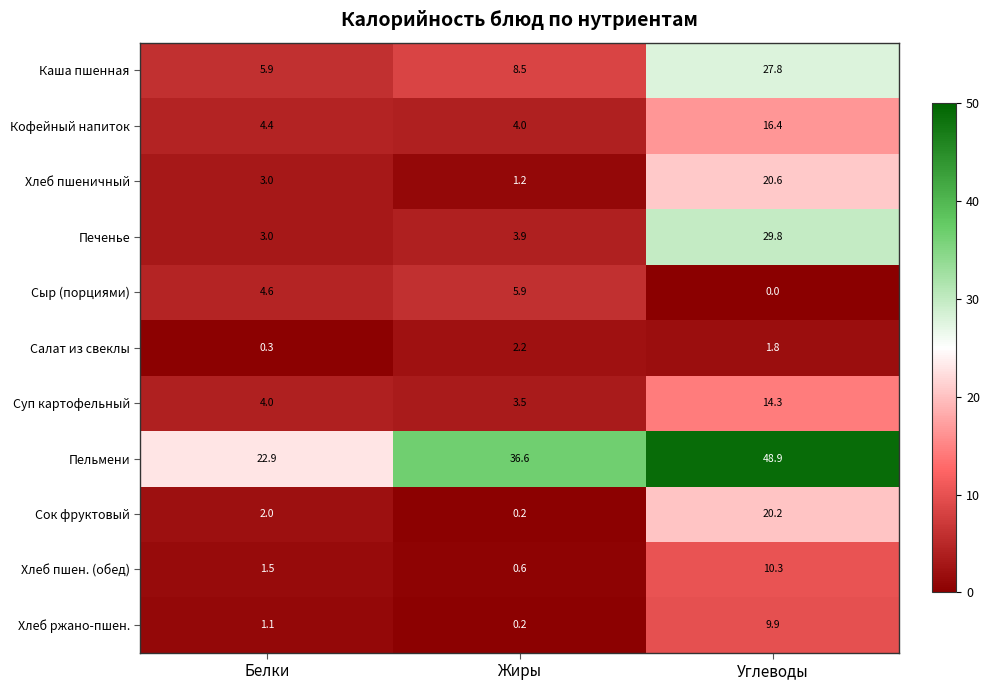

What is the average value of the Суп картофельный series?

7.3